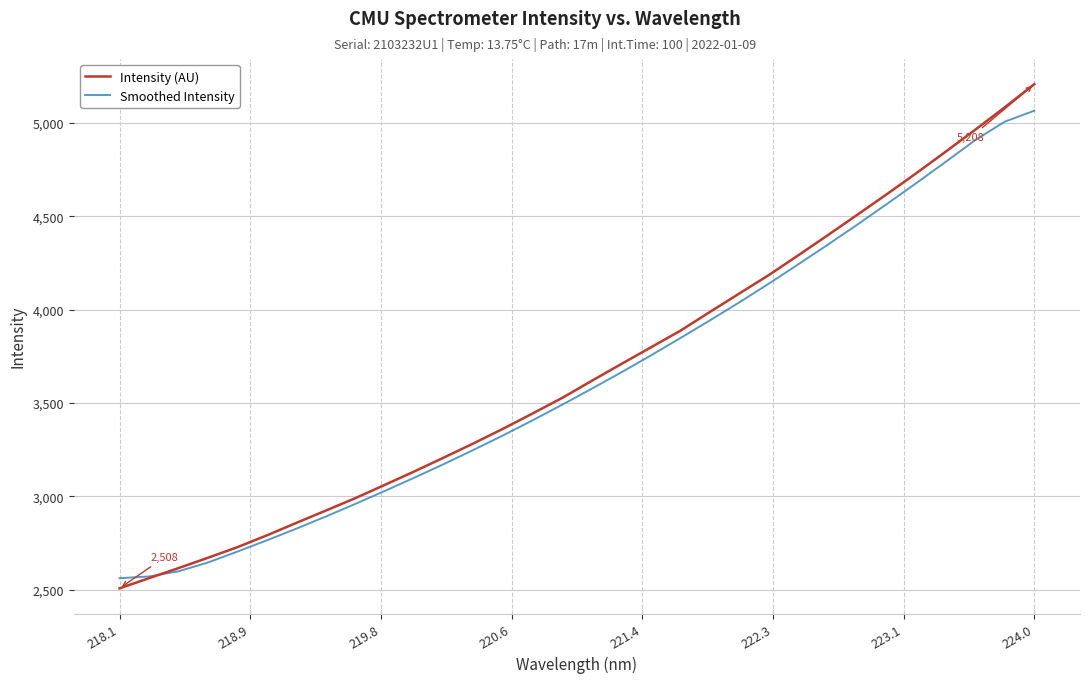

List the series in order of their peak value, highest first.

Intensity (AU), Smoothed Intensity